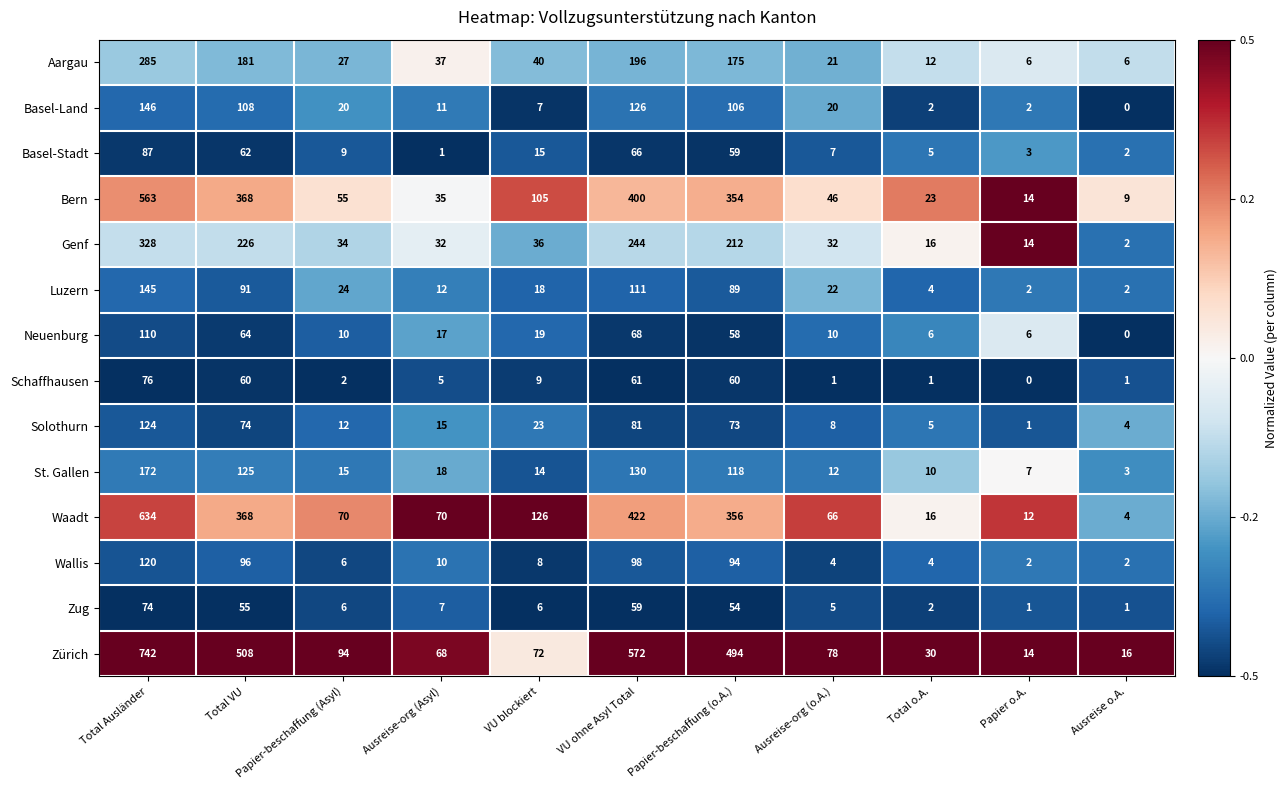

At which category does the chart reach its peak across all series?

Total Ausländer